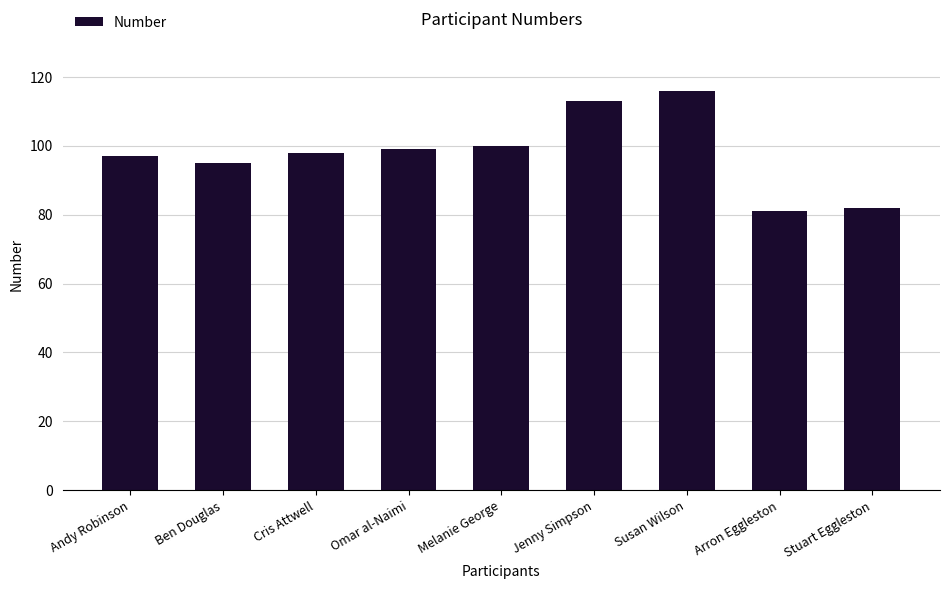

Which has a higher value, Cris Attwell or Ben Douglas?

Cris Attwell